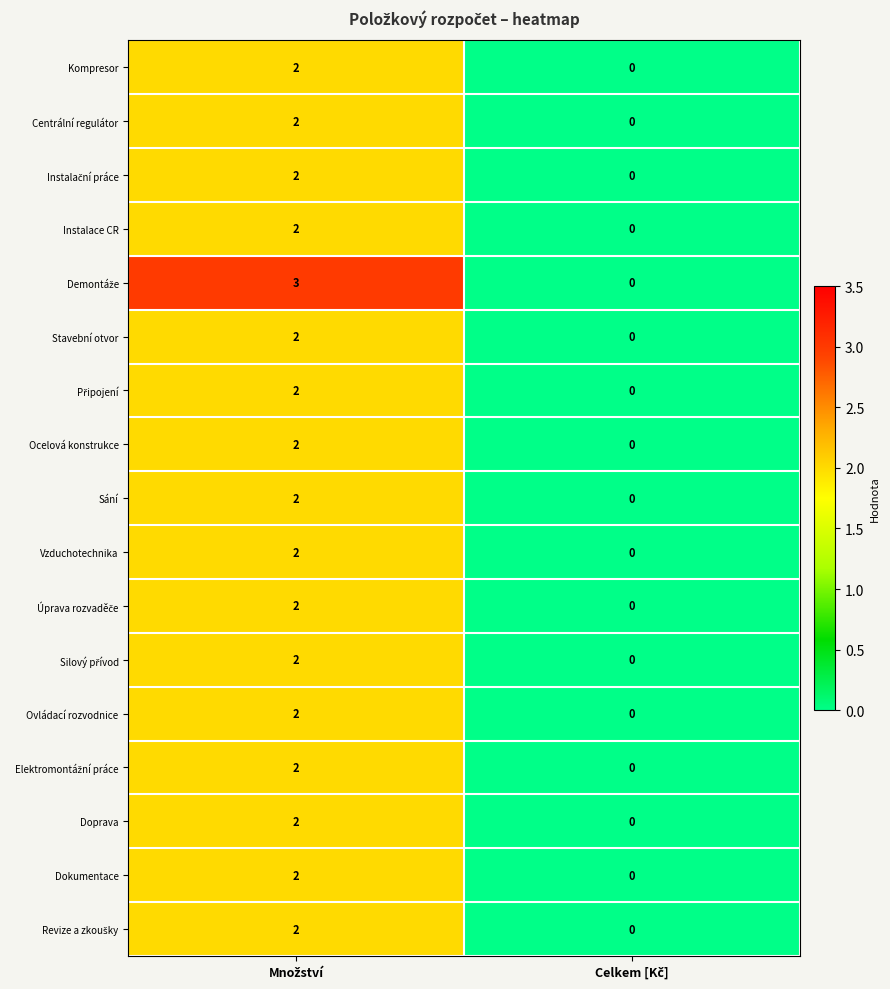

What is the maximum value shown in the chart?

3